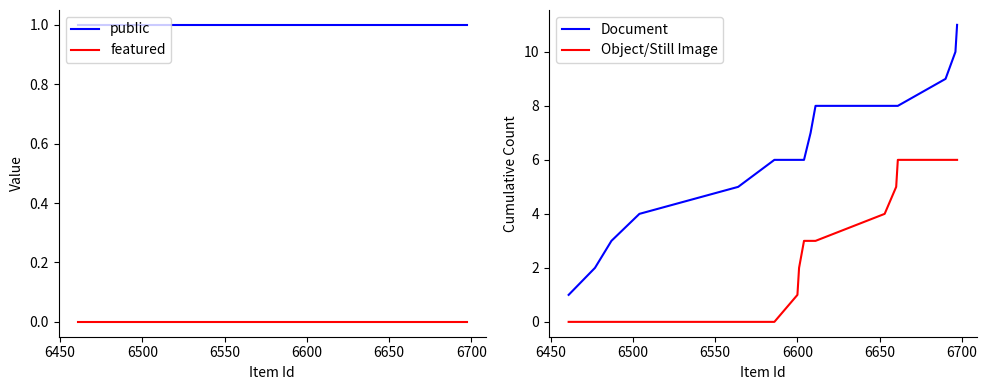

True or false: public and featured intersect in this chart.

False